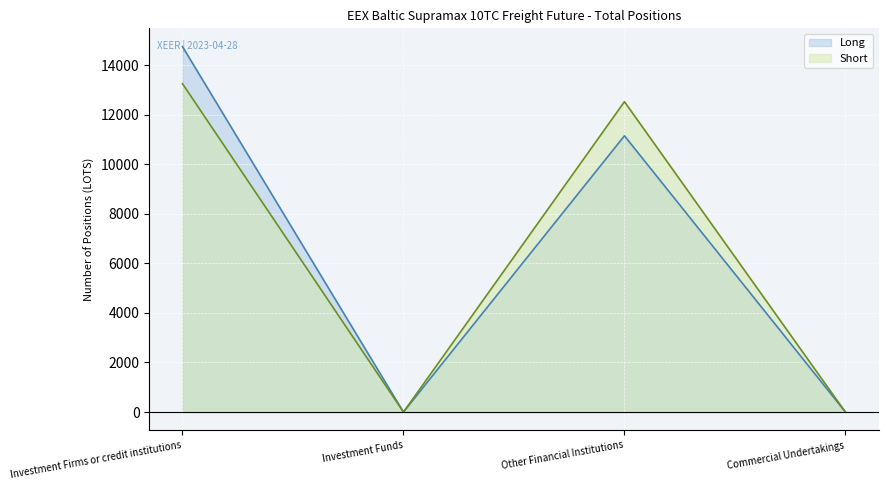

List the series in order of their peak value, highest first.

Long, Short